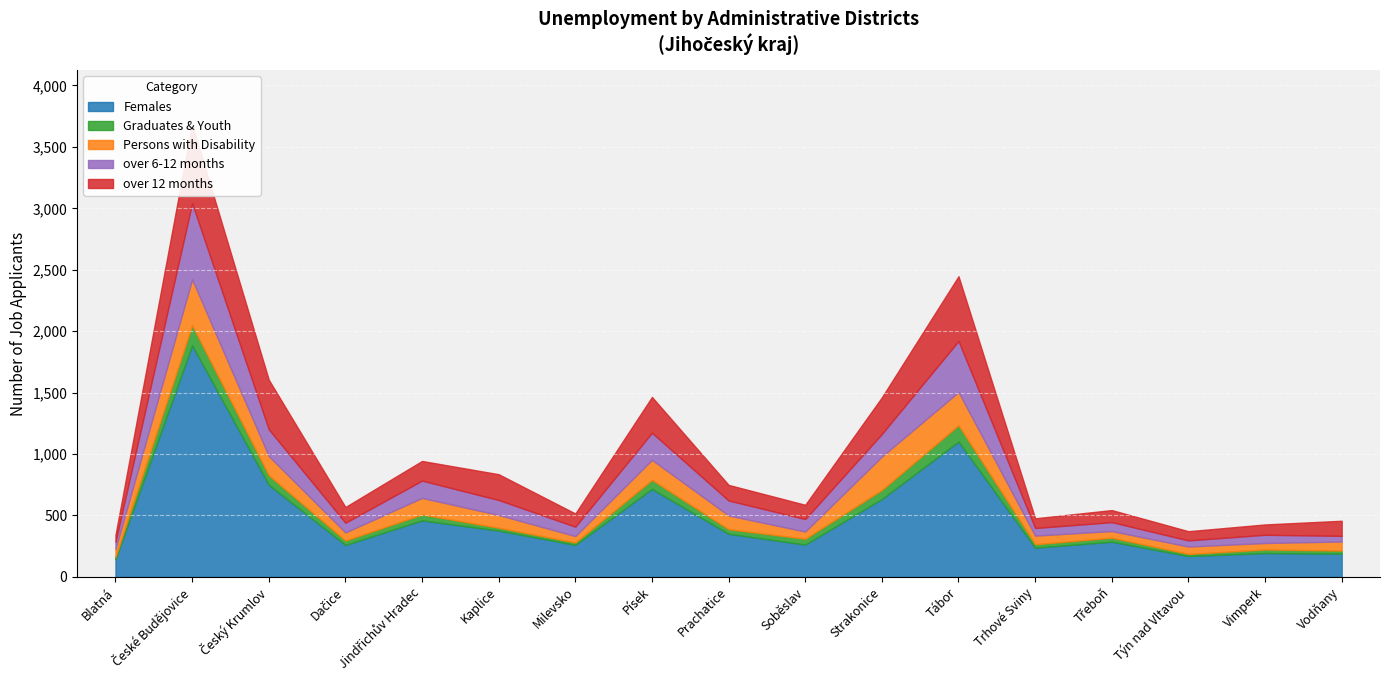

Rank the series at Strakonice from lowest to highest value.

Graduates & Youth, over 6-12 months, Persons with Disability, over 12 months, Females